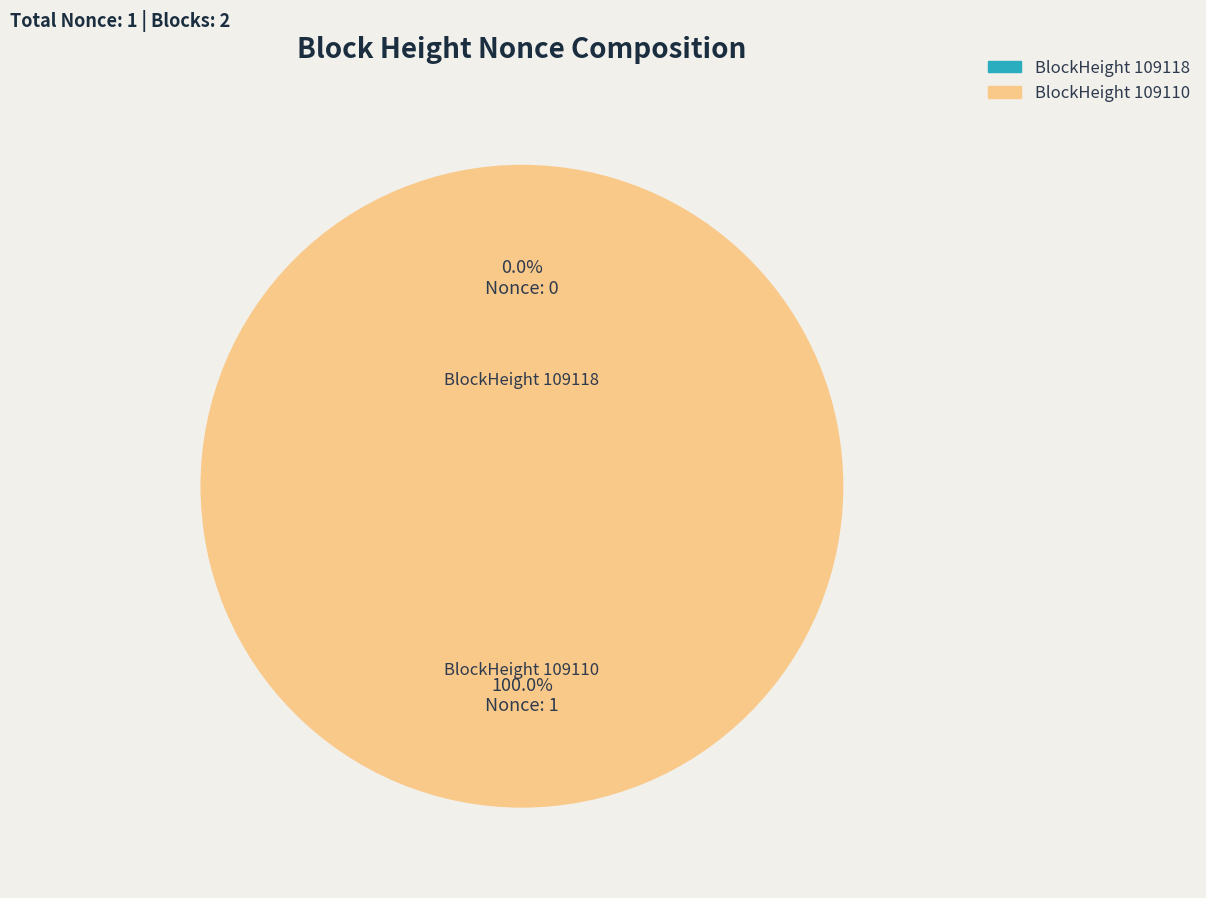

What is the change in value from 109118 to 109110?

+1